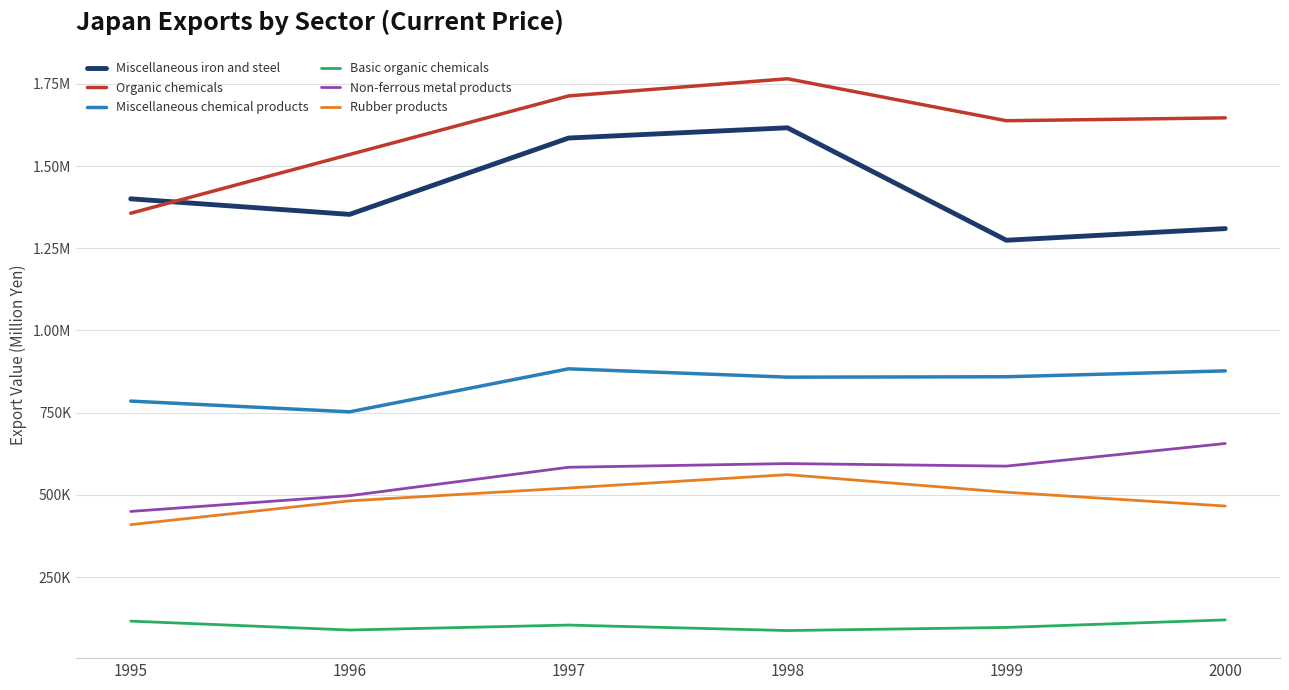

Reading left to right, extract all data points from this chart.

Miscellaneous iron and steel: 1400232.1	1352965.9	1585018.8	1616195.0	1274330.7	1309740.6
Organic chemicals: 1356459.4	1535018.9	1713005.9	1765225.8	1637641.6	1646361.0
Miscellaneous chemical products: 785437.3	752760.7	883538.0	858198.1	859409.8	877226.6
Basic organic chemicals: 116612.1	89547.0	104602.3	87951.6	97414.7	120349.8
Non-ferrous metal products: 450023.1	497949.0	584305.2	595460.1	587722.6	656524.3
Rubber products: 409859.9	482149.2	521216.2	561864.3	508384.7	466447.7